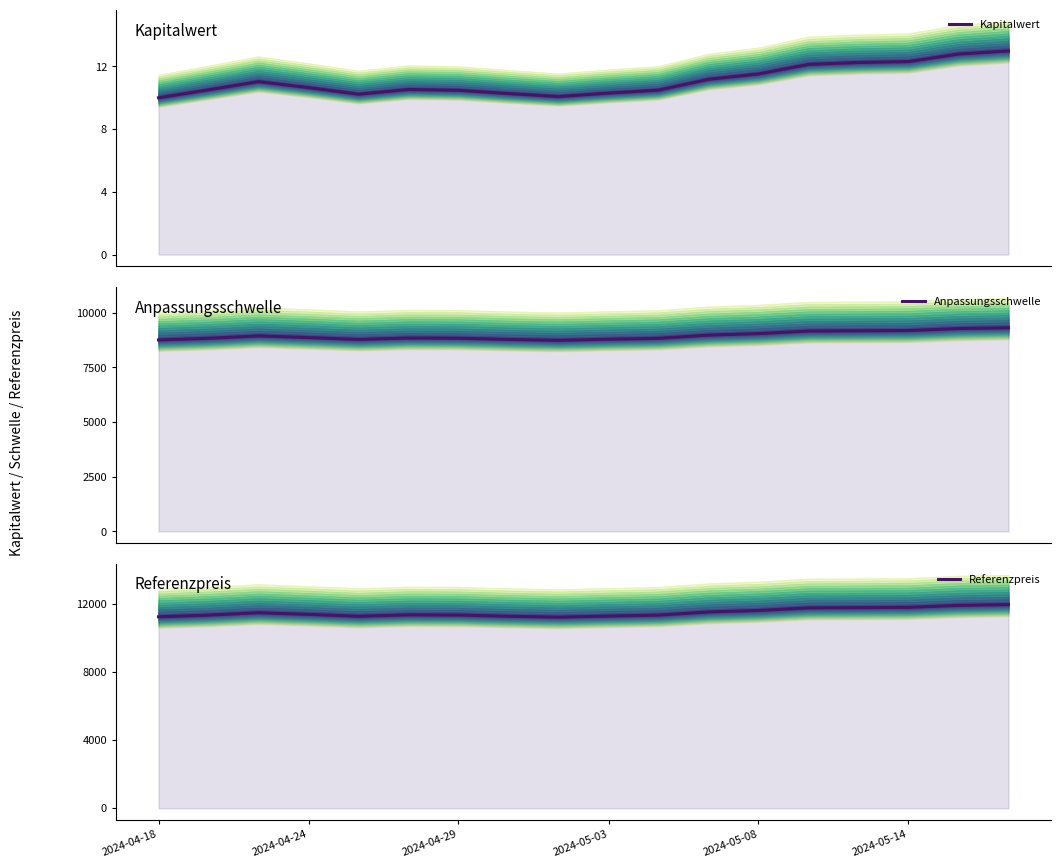

At how many categories does at least one series exceed 1853?

18